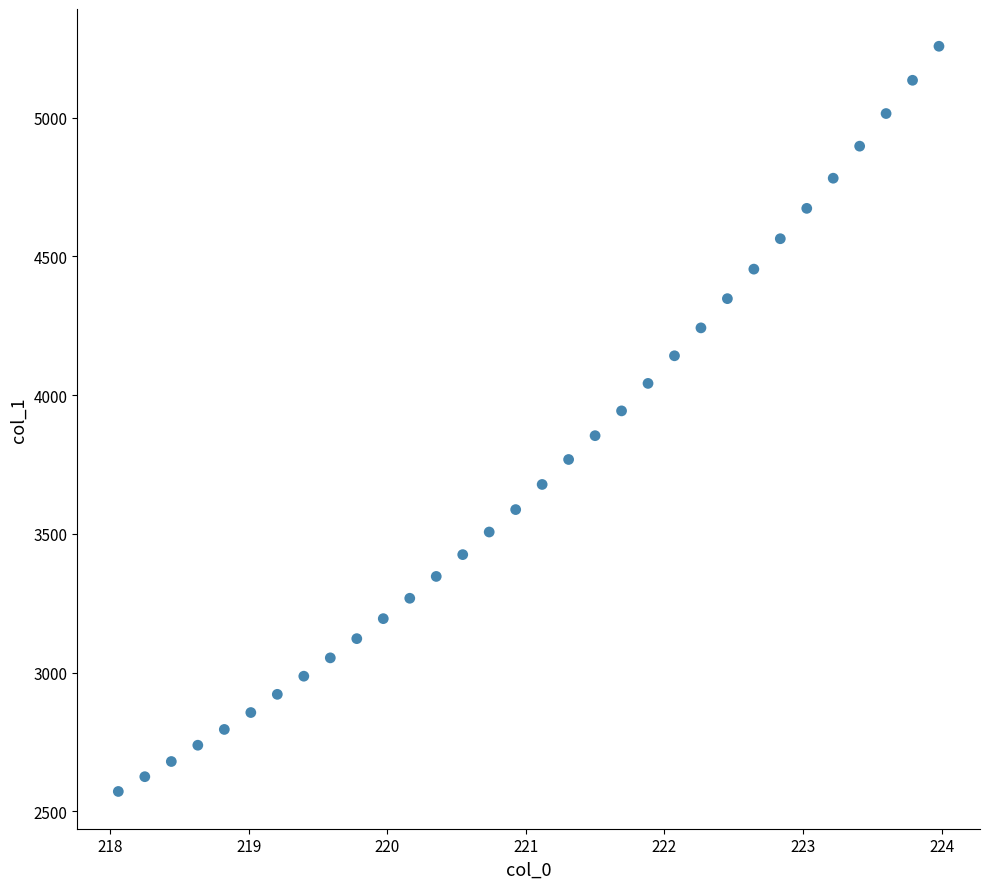

What is the range of X values (max minus min)?

5.9